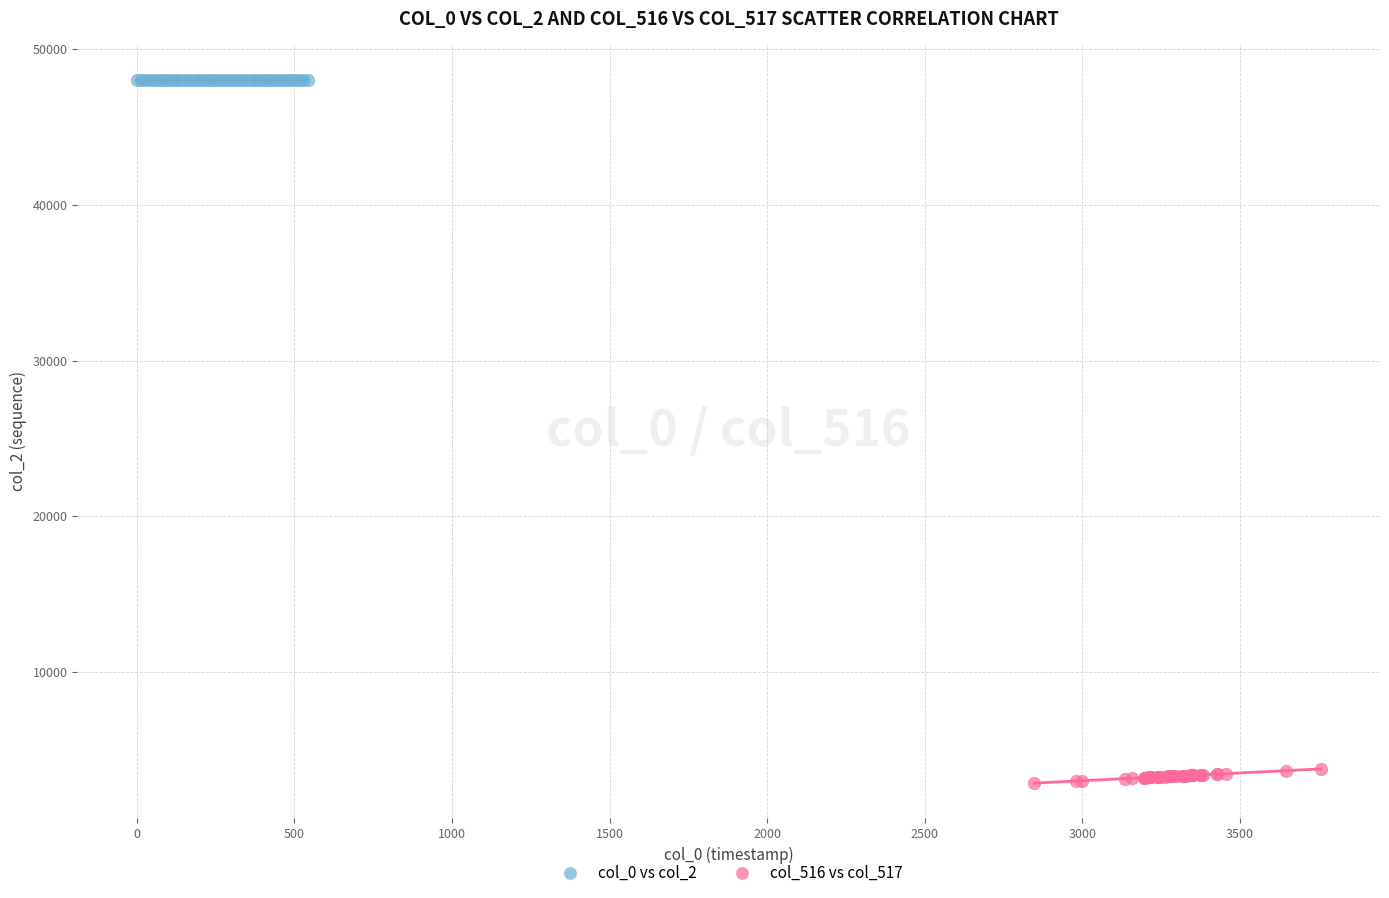

Which series reaches the minimum Y coordinate?

col_516 vs col_517